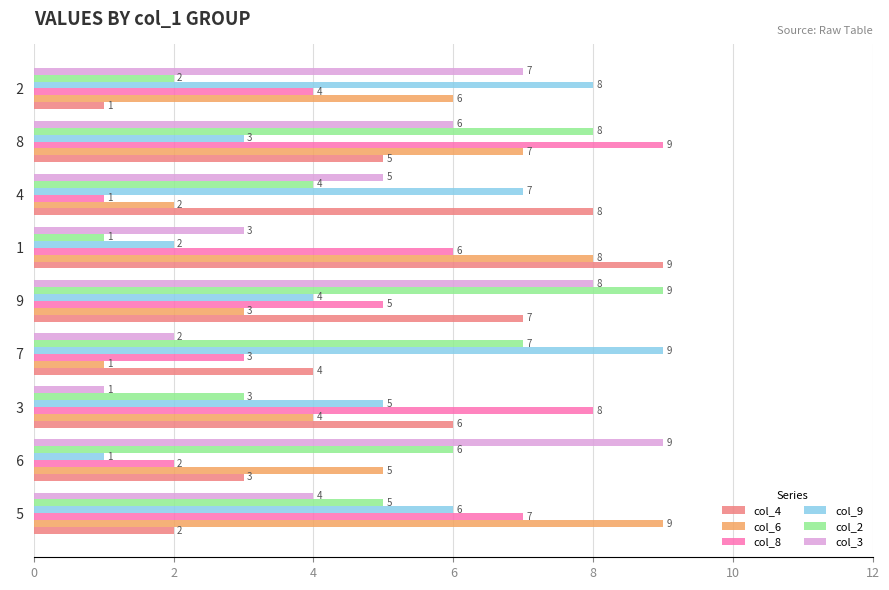

Between   6 and   9, which series saw the biggest shift?

col_4